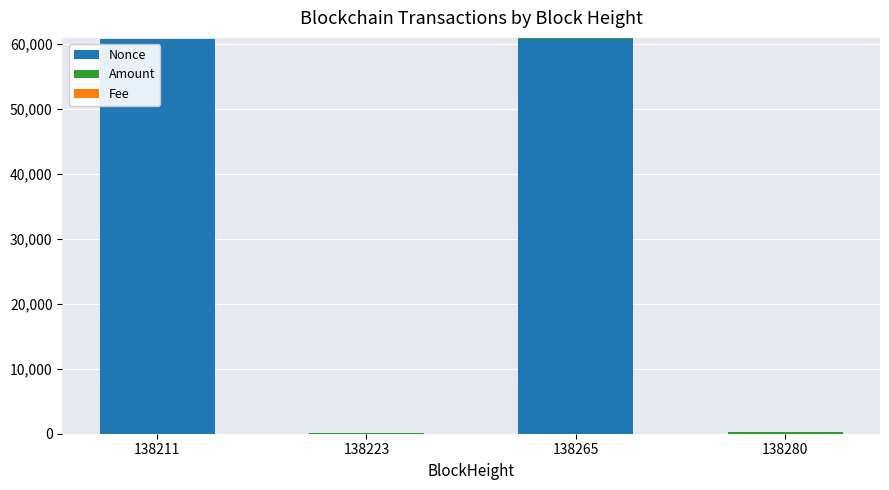

The Nonce series shows 33597.0 at 138265. True or false?

False